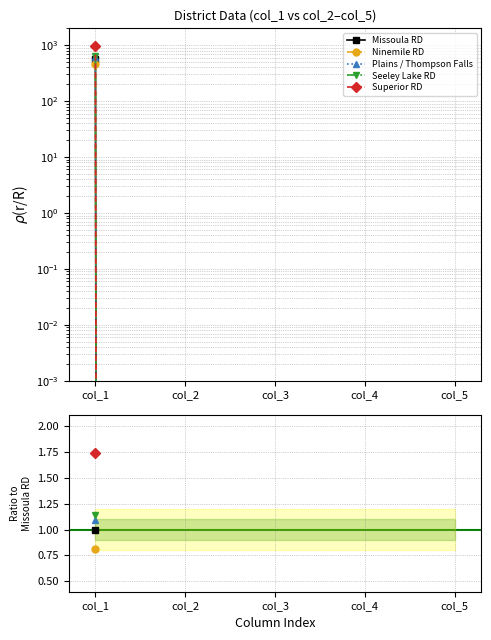

True or false: Plains / Thompson Falls has more than 0 points higher than both neighbors.

False